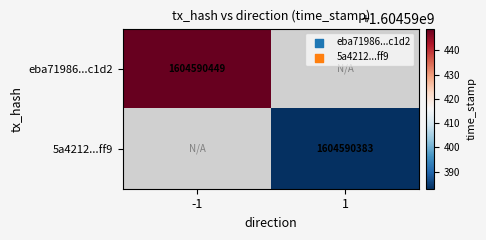

Is the value of 5a4212...ff9 at 1 greater than the value of eba71986...c1d2 at -1?

No